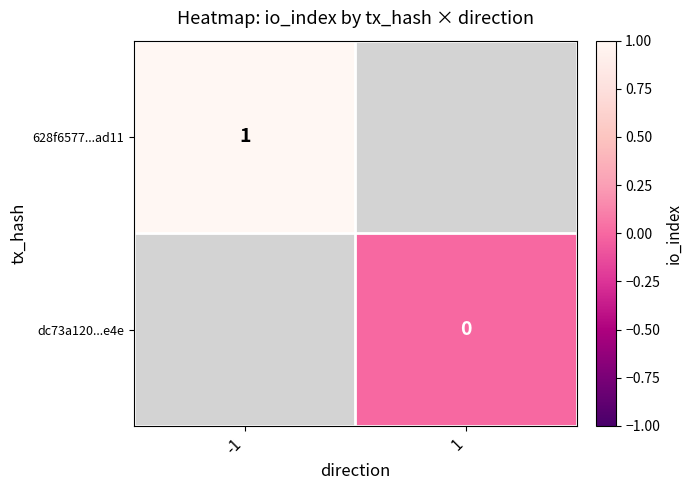

The value of 628f6577...ad11 at -1 is 1. True or false?

True